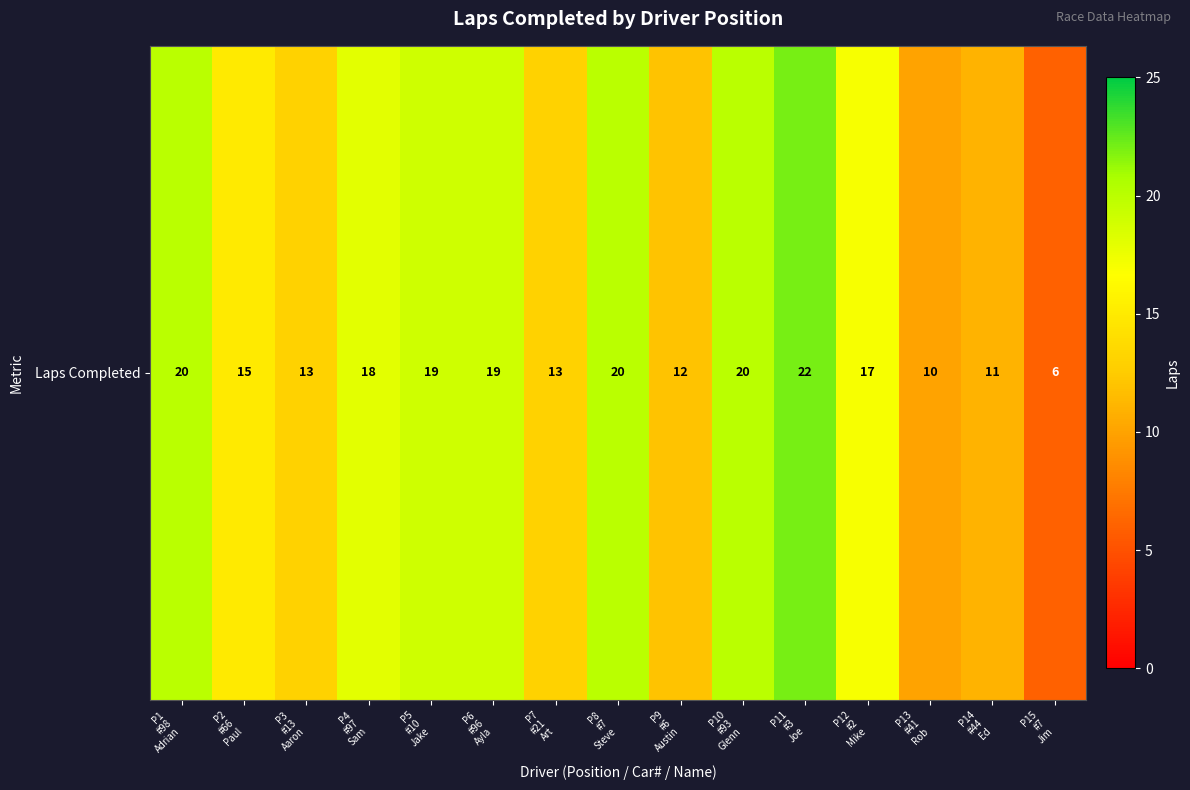

At which category does the chart reach its minimum across all series?

P15
#7
Jim